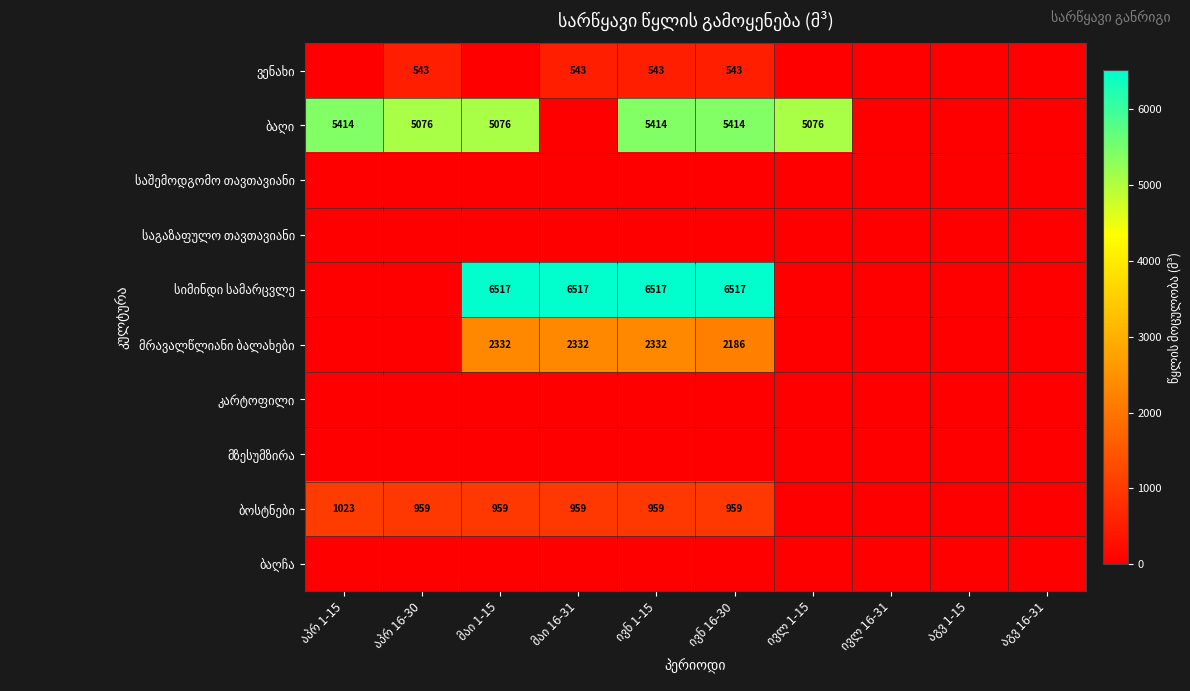

What is the average value of the მრავალწლიანი ბალახები series?

918.1